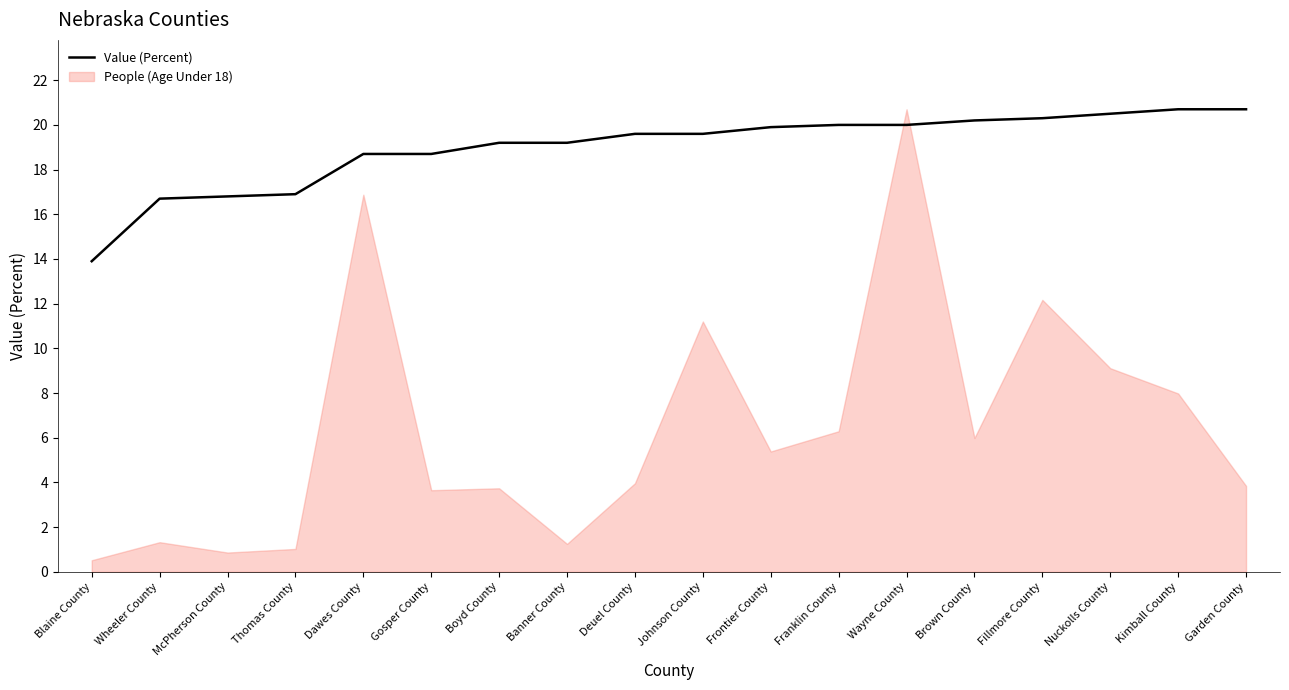

Rank the series at Franklin County from highest to lowest value.

Value (Percent), People (Age Under 18)